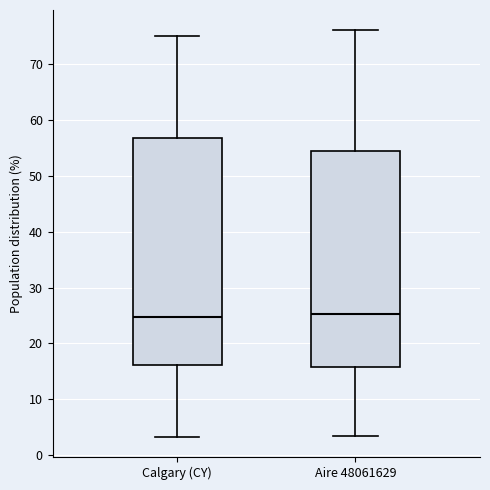

Where does the lower whisker of the box for Aire 48061629 end on the y-axis? The values are not printed on the chart, so give them approximately, as read against the axis.

3